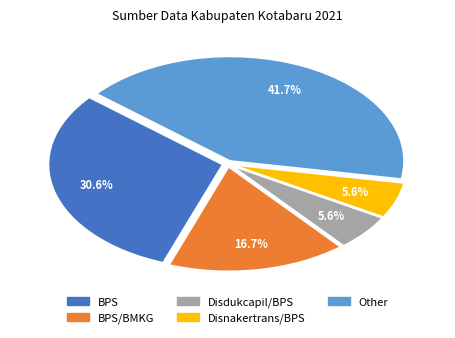

Is there any slice that represents more than half of the pie?

No